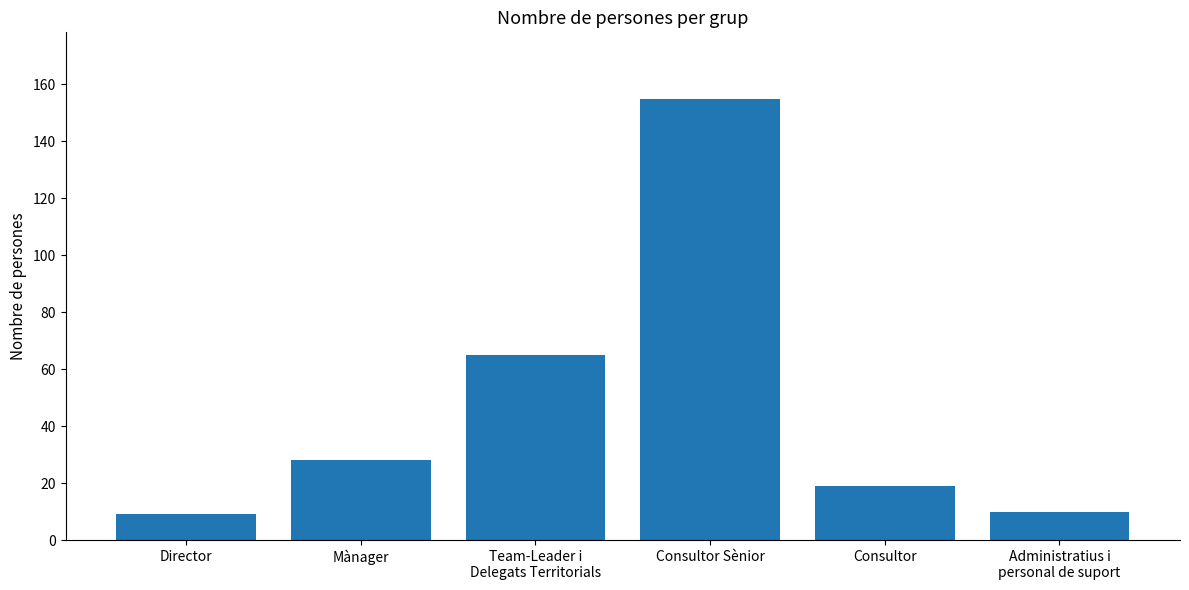

Are the bars grouped side by side (vs. stacked)?

No